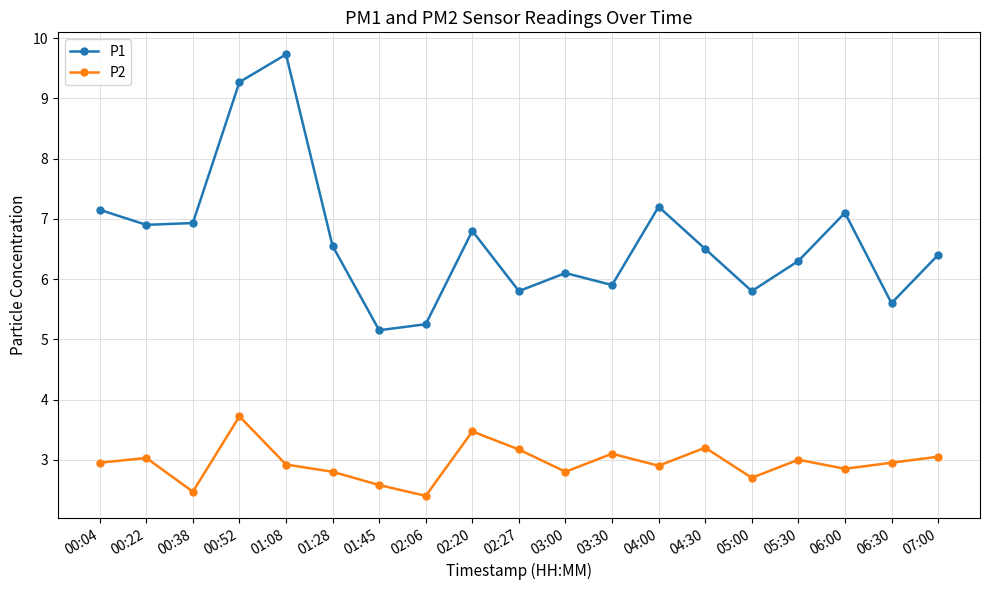

Between 00:22 and 03:00, which series saw the biggest shift?

P1